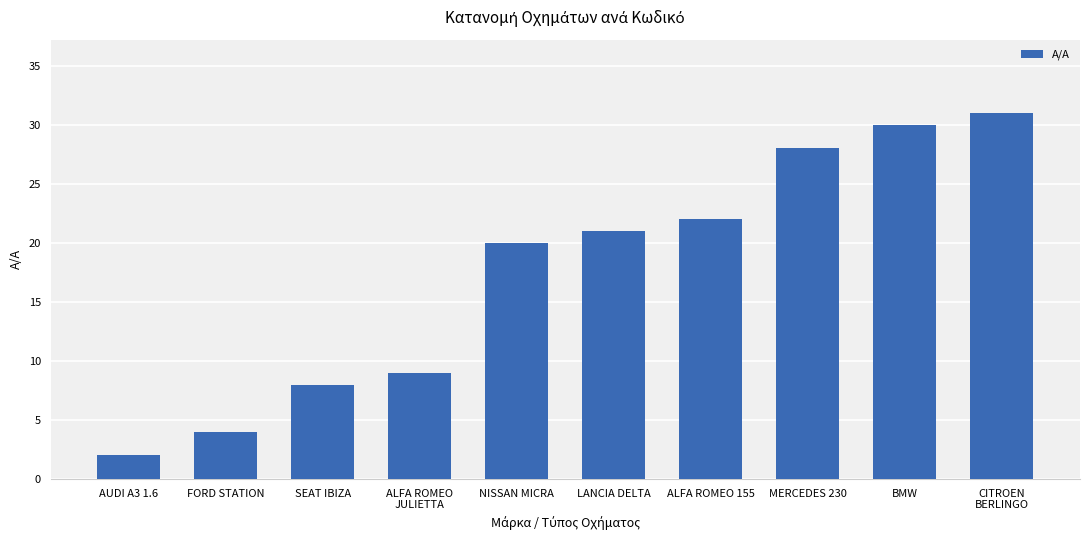

Which label corresponds to the smallest value in the chart?

AUDI A3 1.6